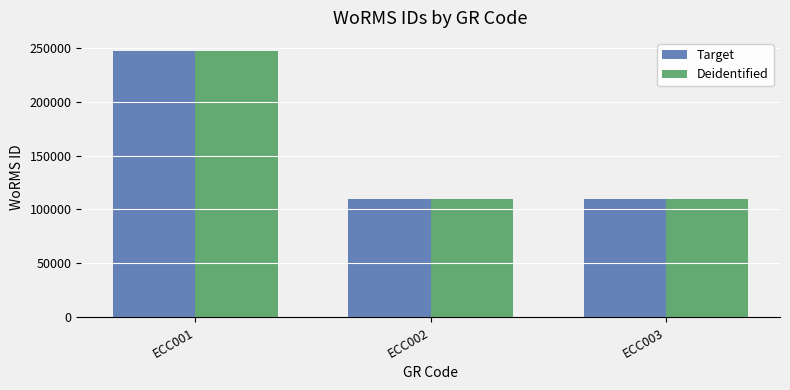

What is the sum of the Deidentified values at ECC003 and ECC002?

219425